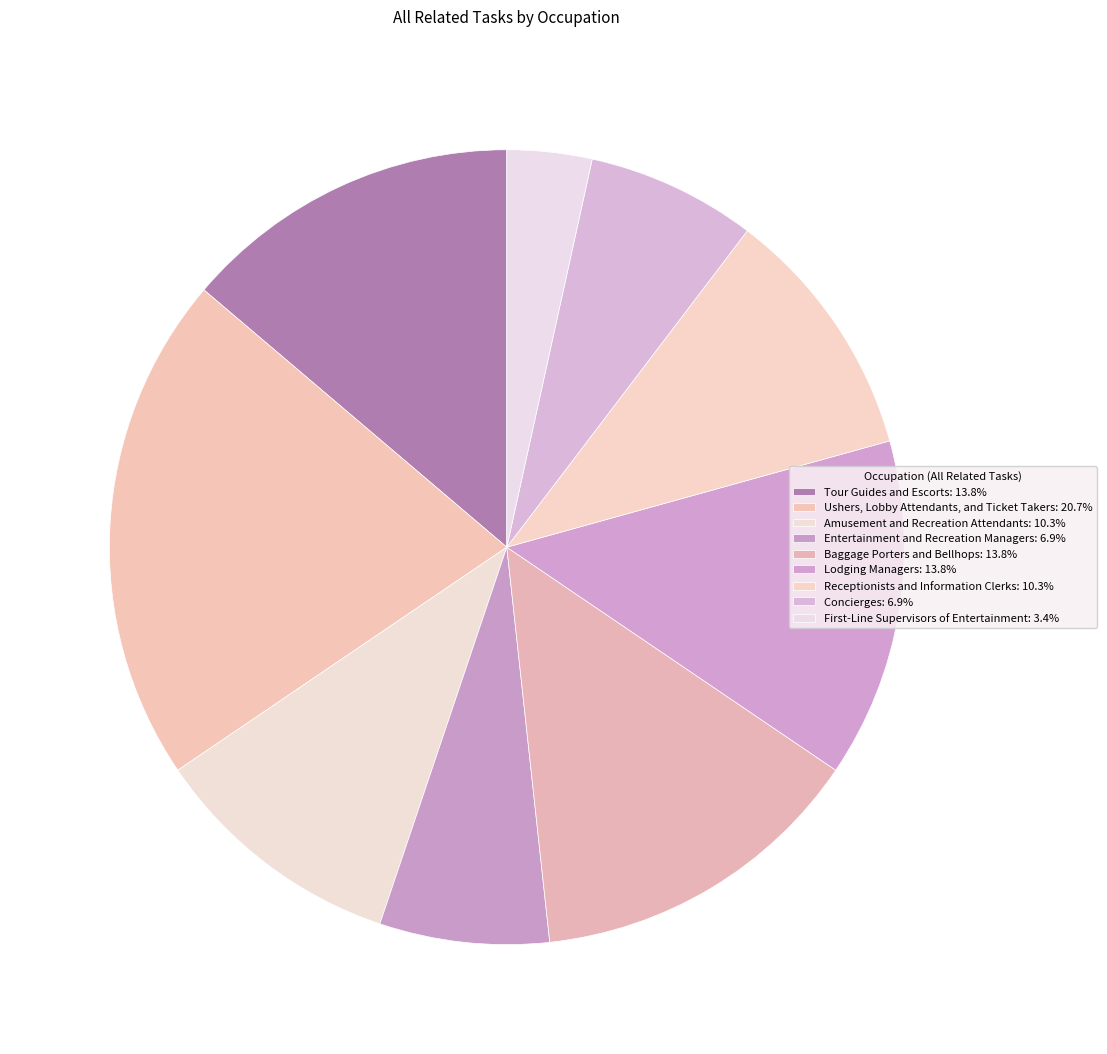

What portion of the pie excludes Baggage Porters and Bellhops?

86.2%